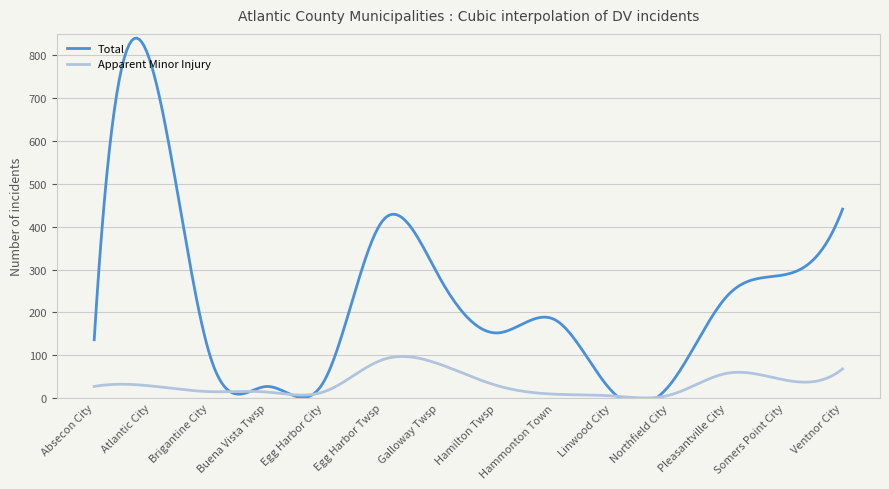

Reading left to right, list all the values displayed in this chart.

Total: 136	774	104	27	41	412	281	152	183	15	31	239	288	441
Apparent Minor Injury: 27	28	15	14	15	89	79	29	9	5	7	58	42	68